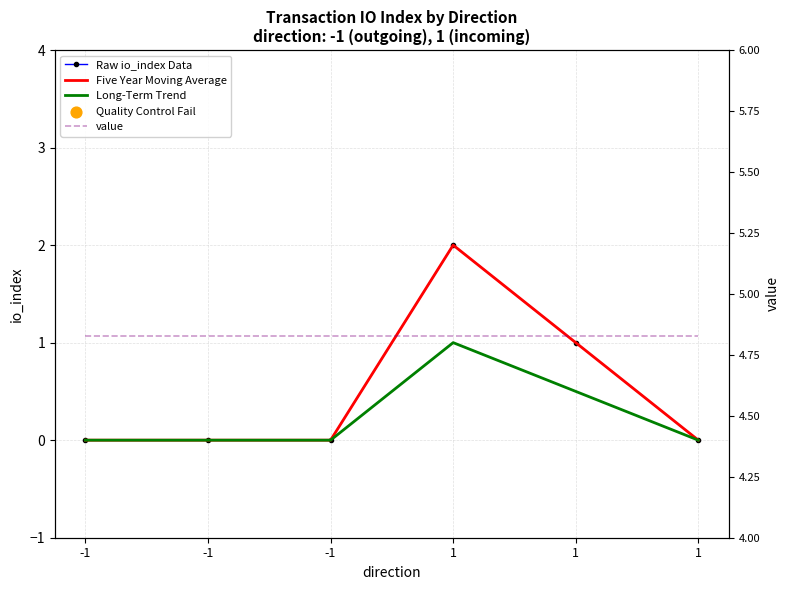

At how many categories does at least one series exceed 3?

6